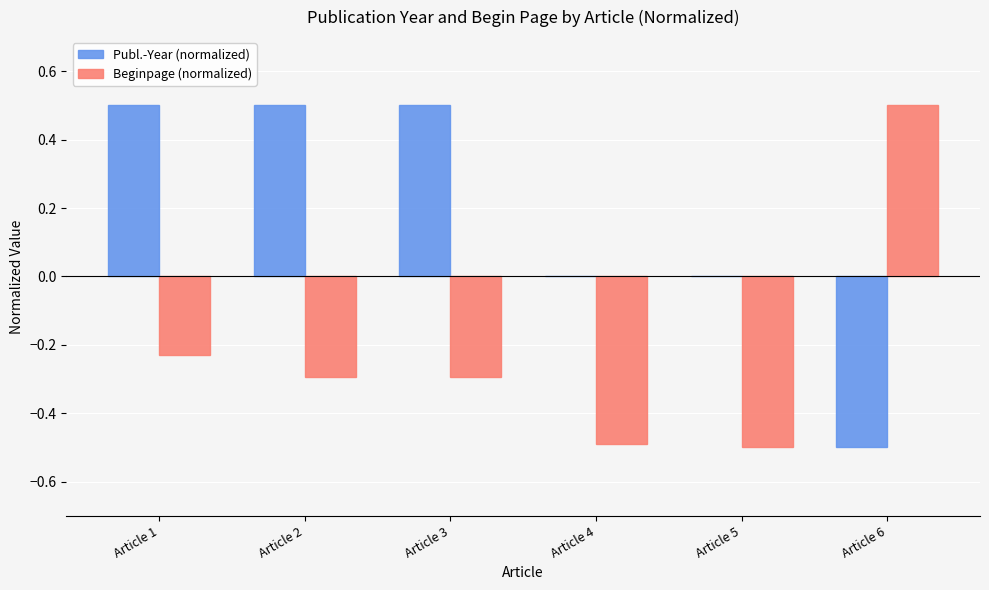

True or false: Publ.-Year (normalized) has a value of 0.2 at Article 1.

False